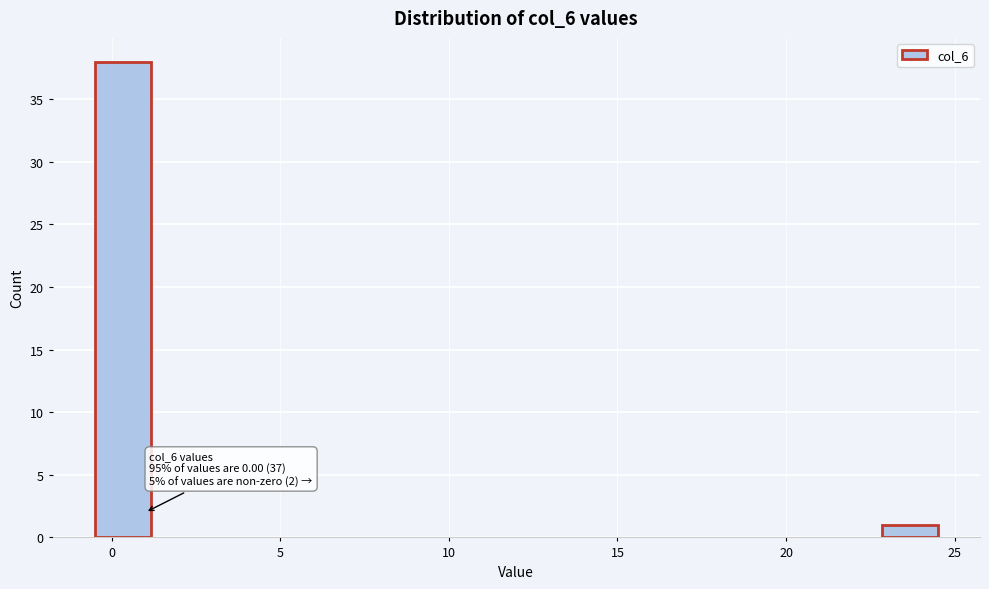

Around what value on the x-axis is the tallest bar? Give the approximate position of its centre, as read against the axis.

0.5